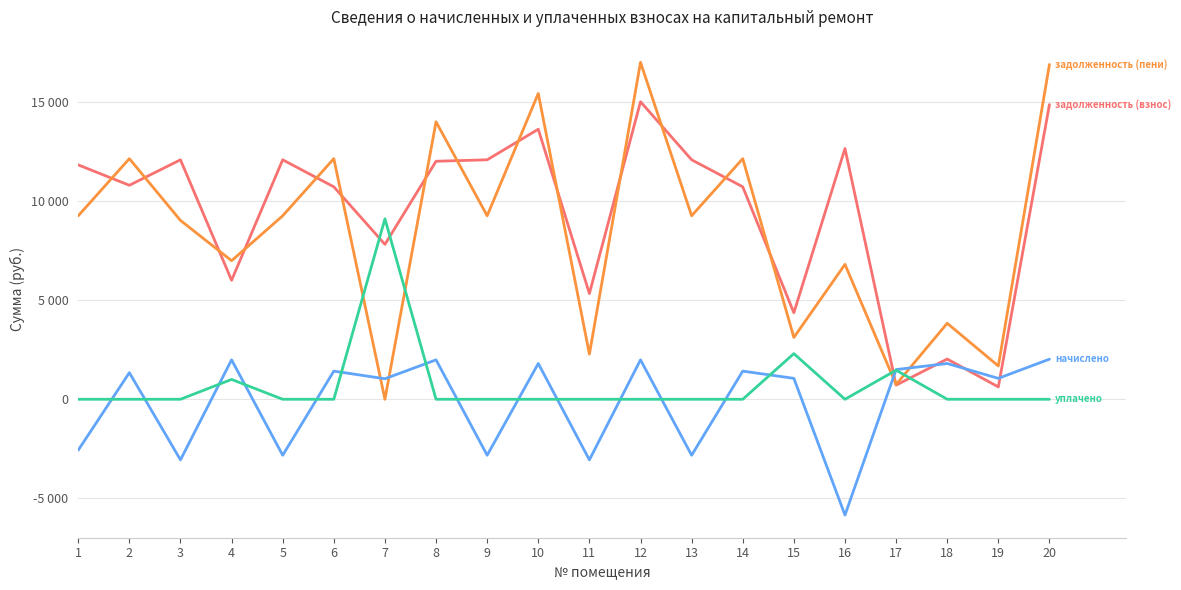

What is the minimum value shown in the chart?

-5837.3